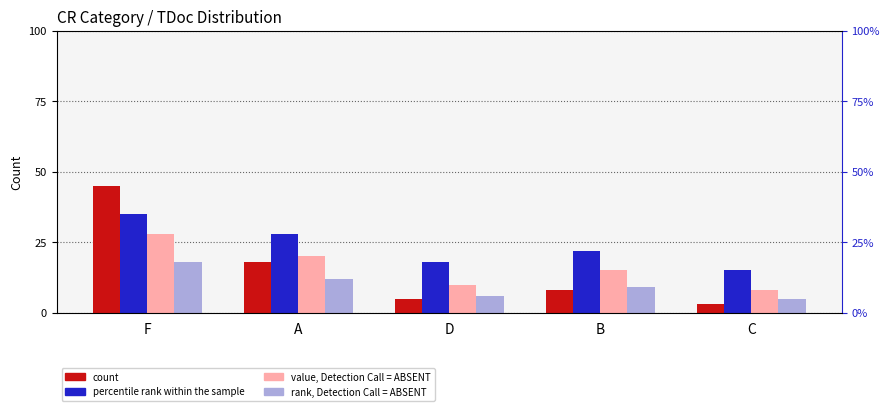

Reading right to left, transcribe all the data shown in this chart.

count: C=3	B=8	D=5	A=18	F=45
percentile rank within the sample: C=15	B=22	D=18	A=28	F=35
value, Detection Call = ABSENT: C=8	B=15	D=10	A=20	F=28
rank, Detection Call = ABSENT: C=5	B=9	D=6	A=12	F=18